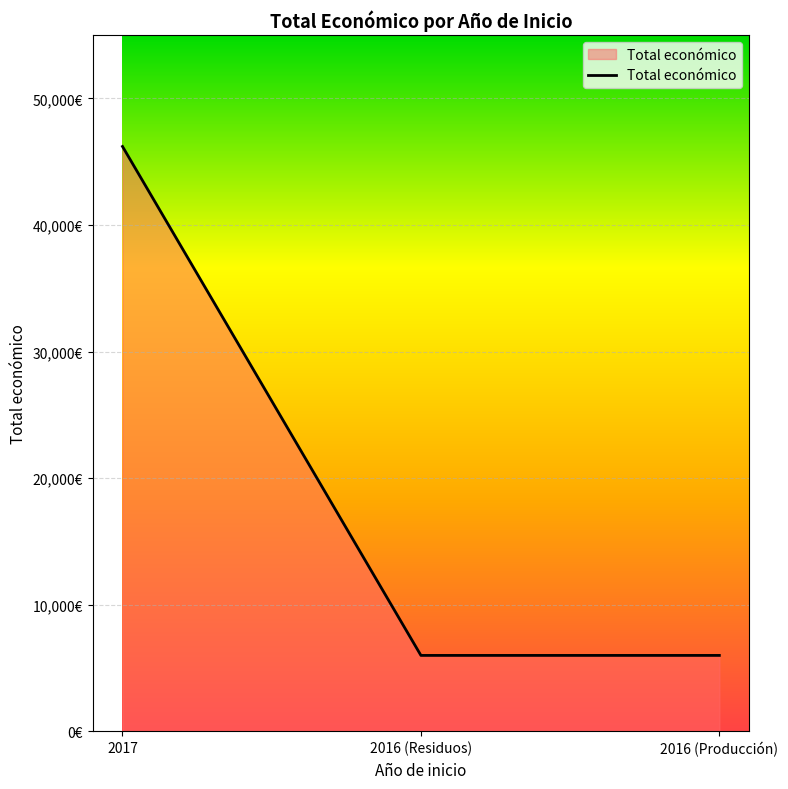

Does the chart display data point markers on the line(s)?

No